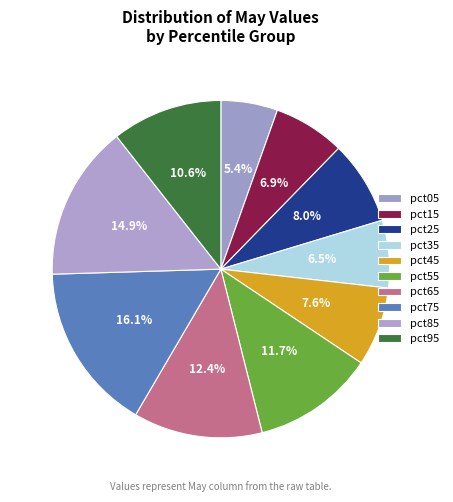

Count the number of slices in the pie.

10